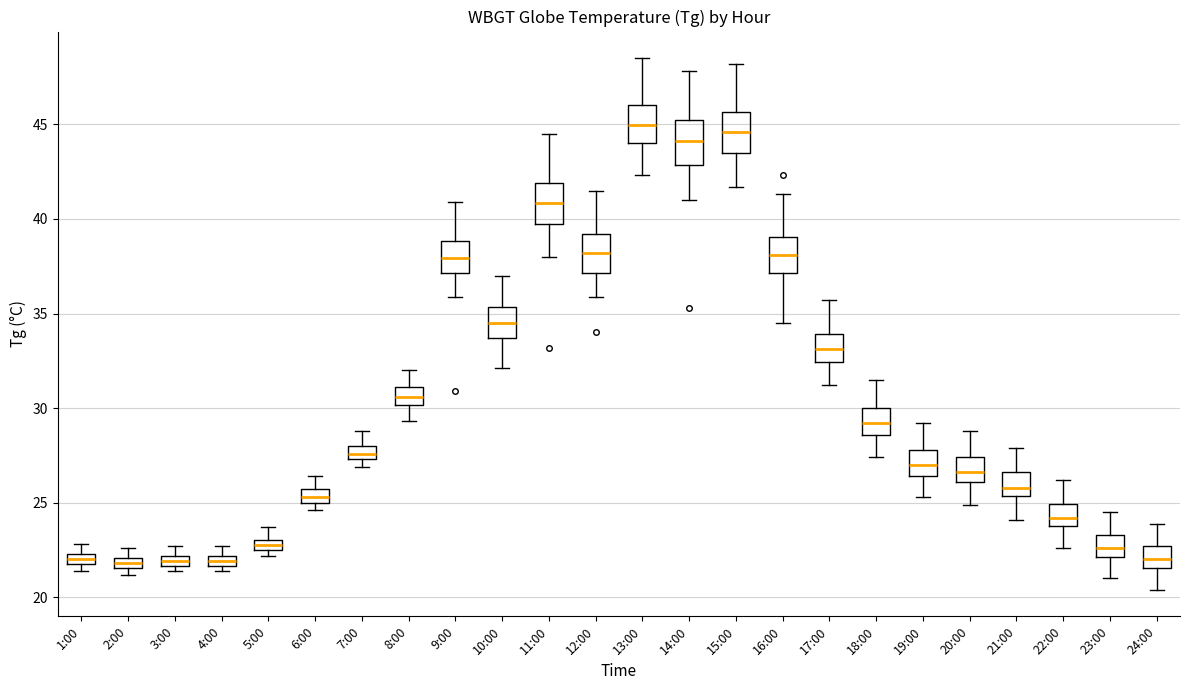

Where is the lower edge of the box for 2:00 on the y-axis? The values are not printed on the chart, so give them approximately, as read against the axis.

21.5